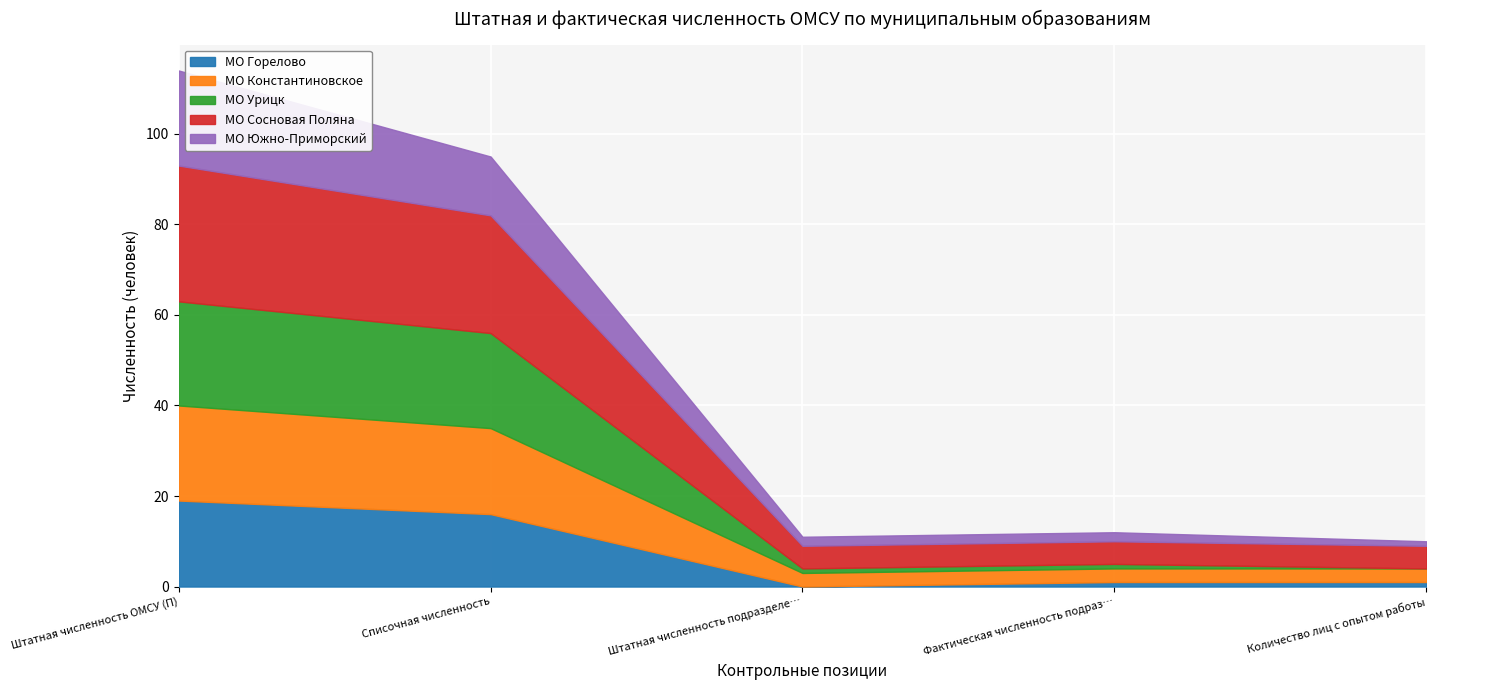

How many lines are shown in the chart?

5